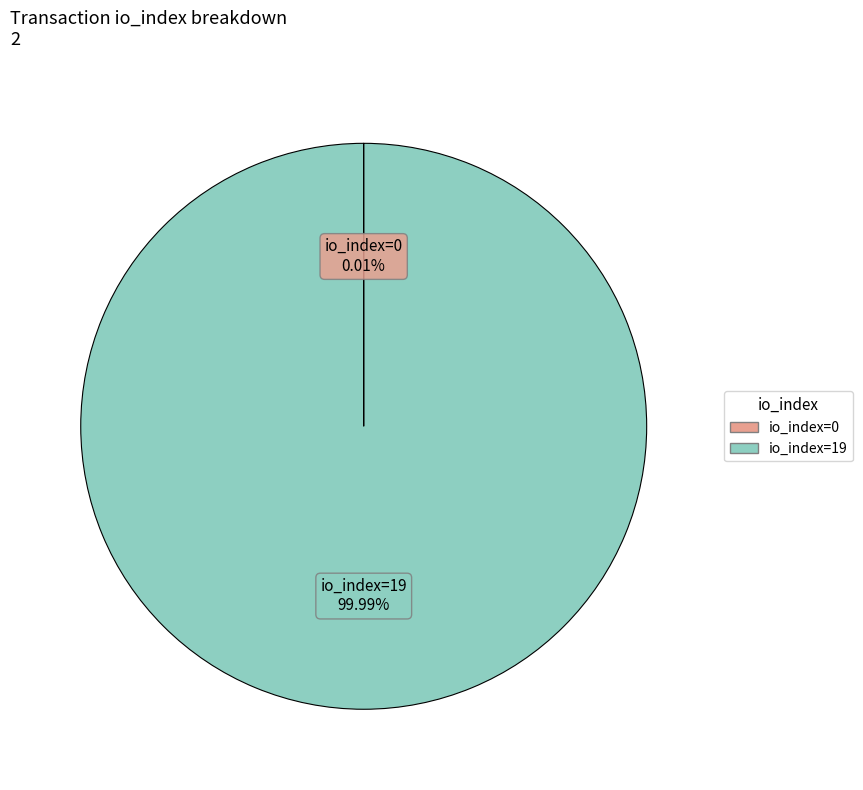

Which category accounts for the majority?

io_index=19